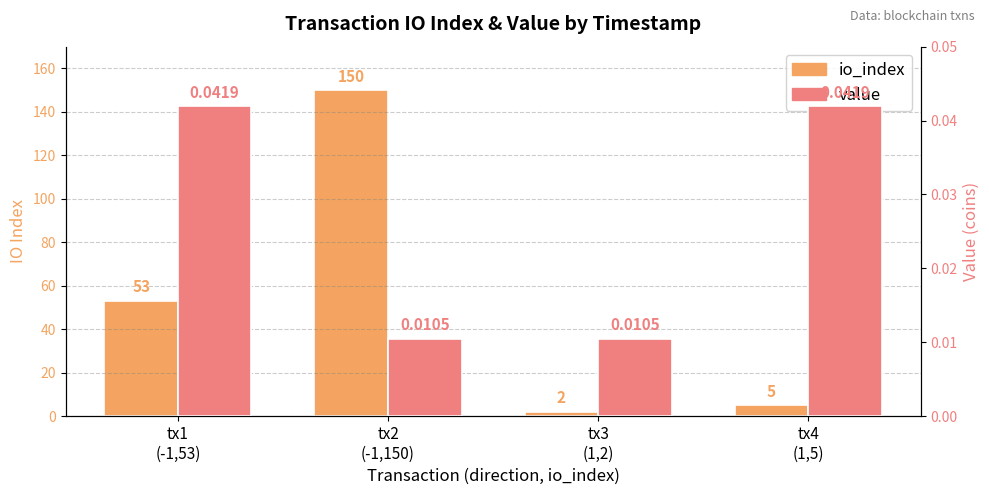

Where is io_index nearest to the value 76?

tx1
(-1,53)